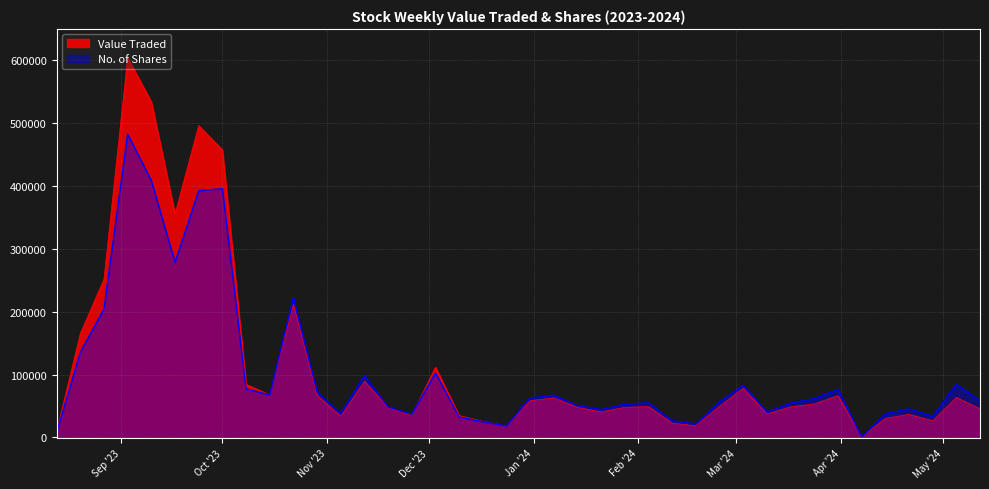

What is the maximum value shown in the chart?

604106